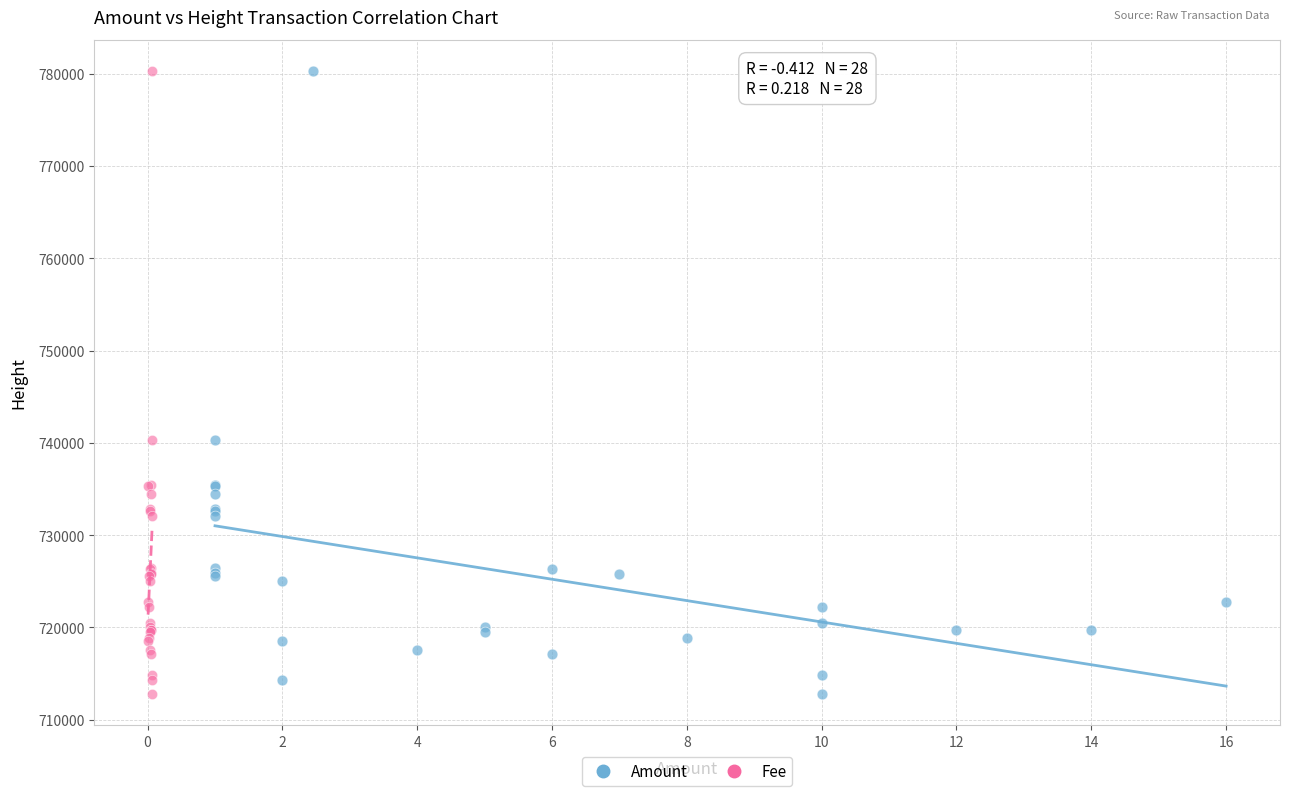

What are all the series names shown in the legend?

Amount, Fee